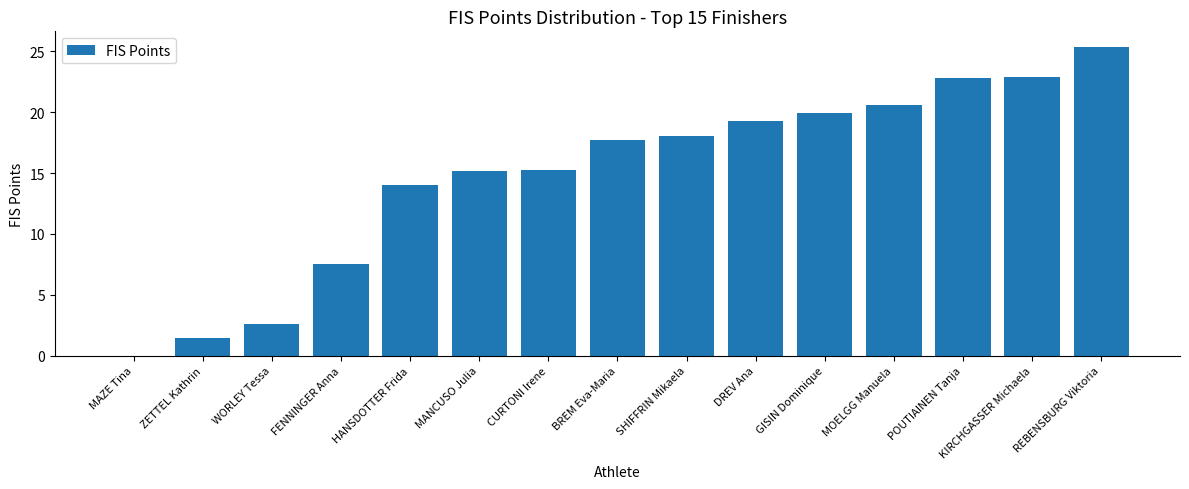

Is it true that the value at REBENSBURG Viktoria is 44.5?

False